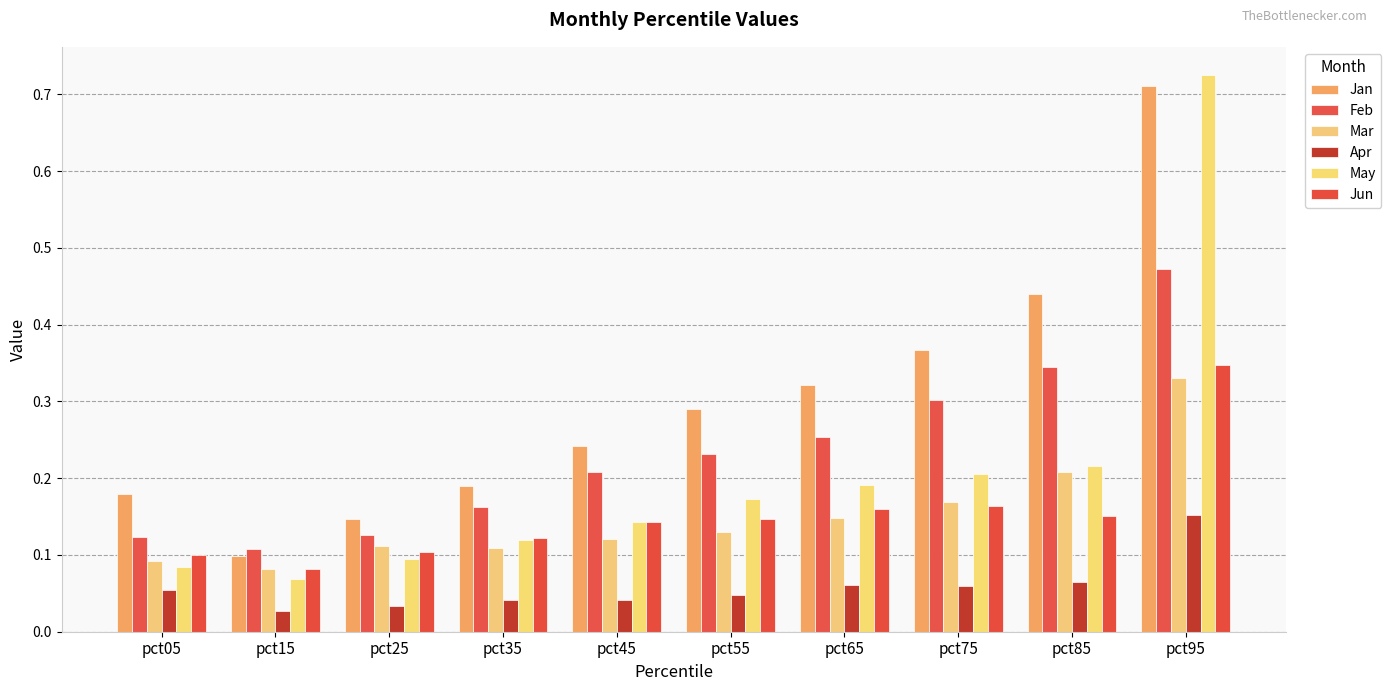

At how many categories does at least one series exceed 0?

10